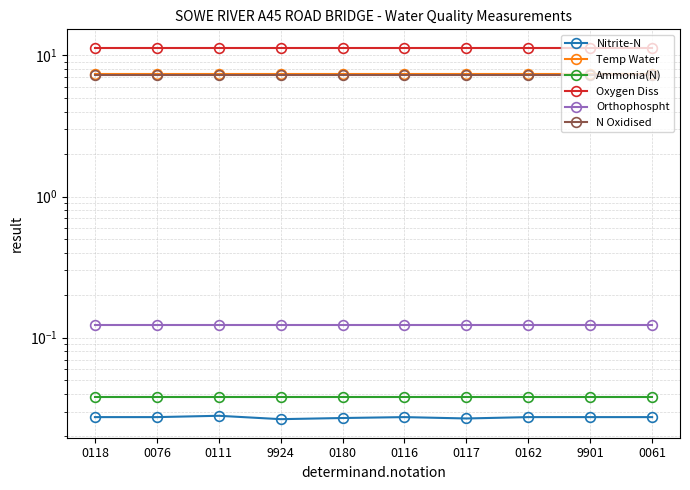

Which category has the lowest value in the Nitrite-N series?

9924